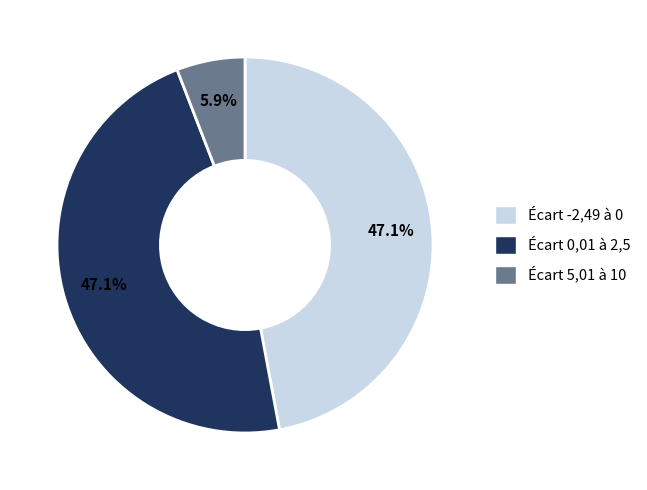

Does any single category account for the majority?

No